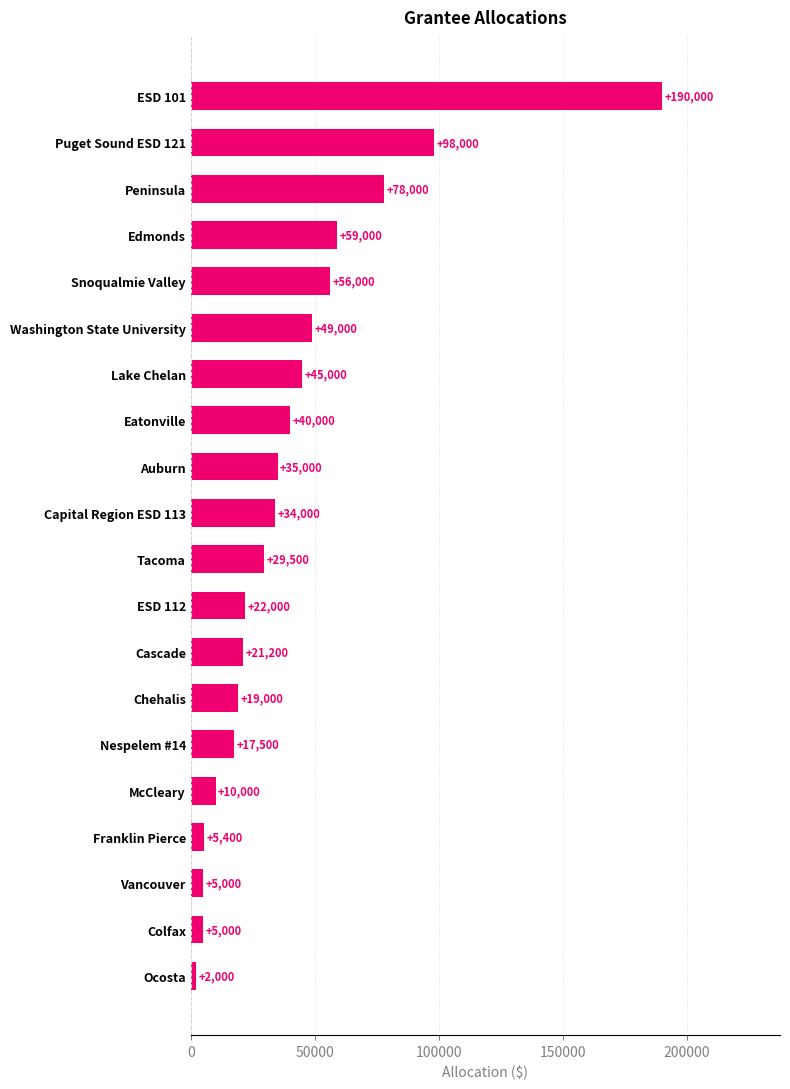

At which label is the value closest to 96000?

Puget Sound ESD 121